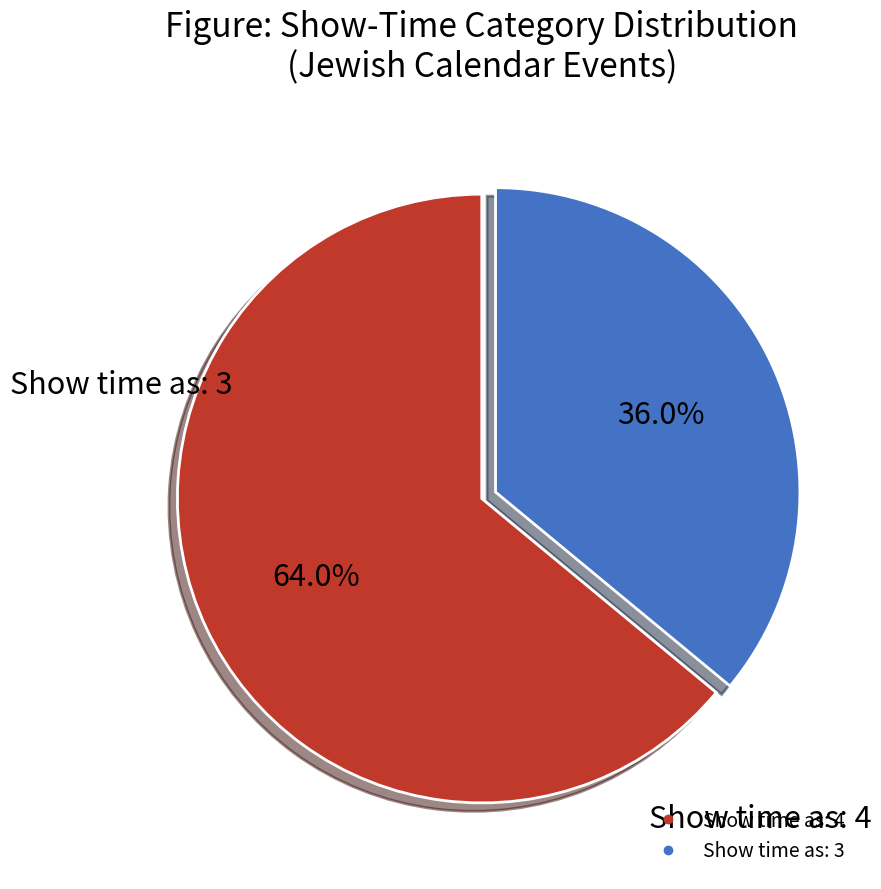

Is there any slice that represents more than half of the pie?

Yes